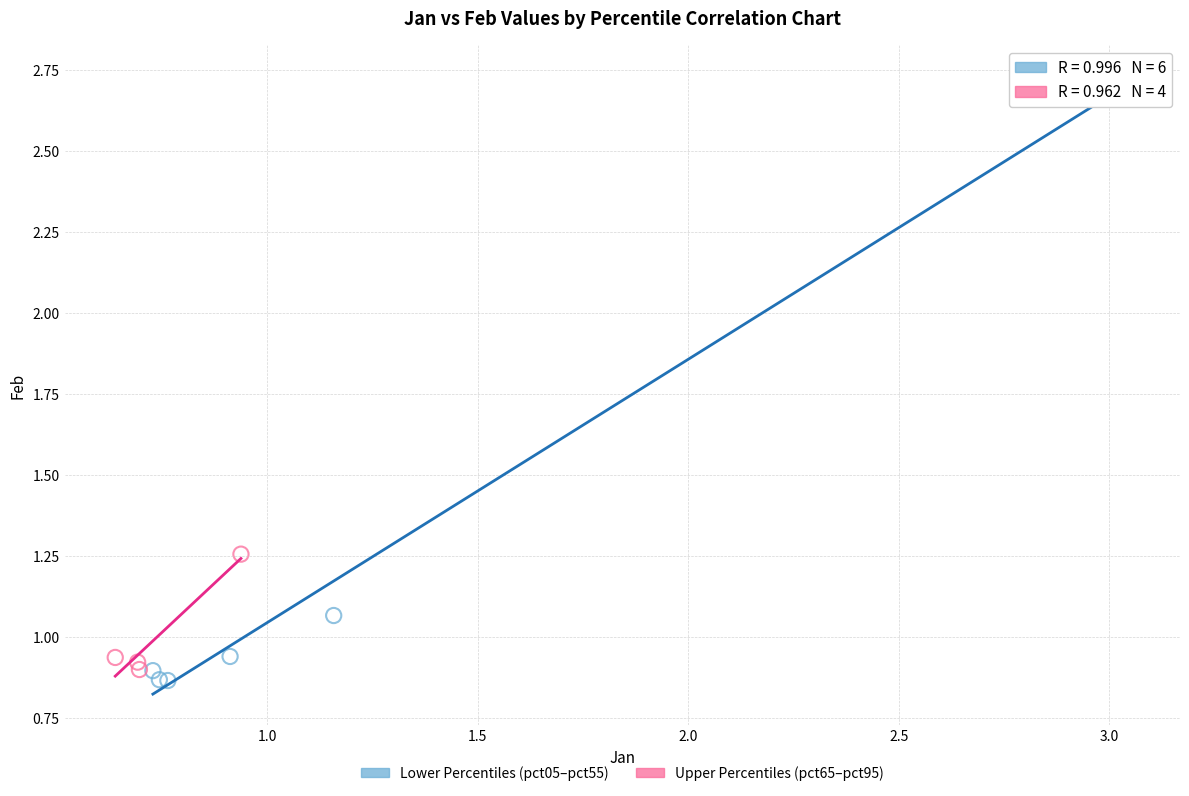

Which series has the largest Y range (max minus min)?

Lower Percentiles (pct05–pct55)